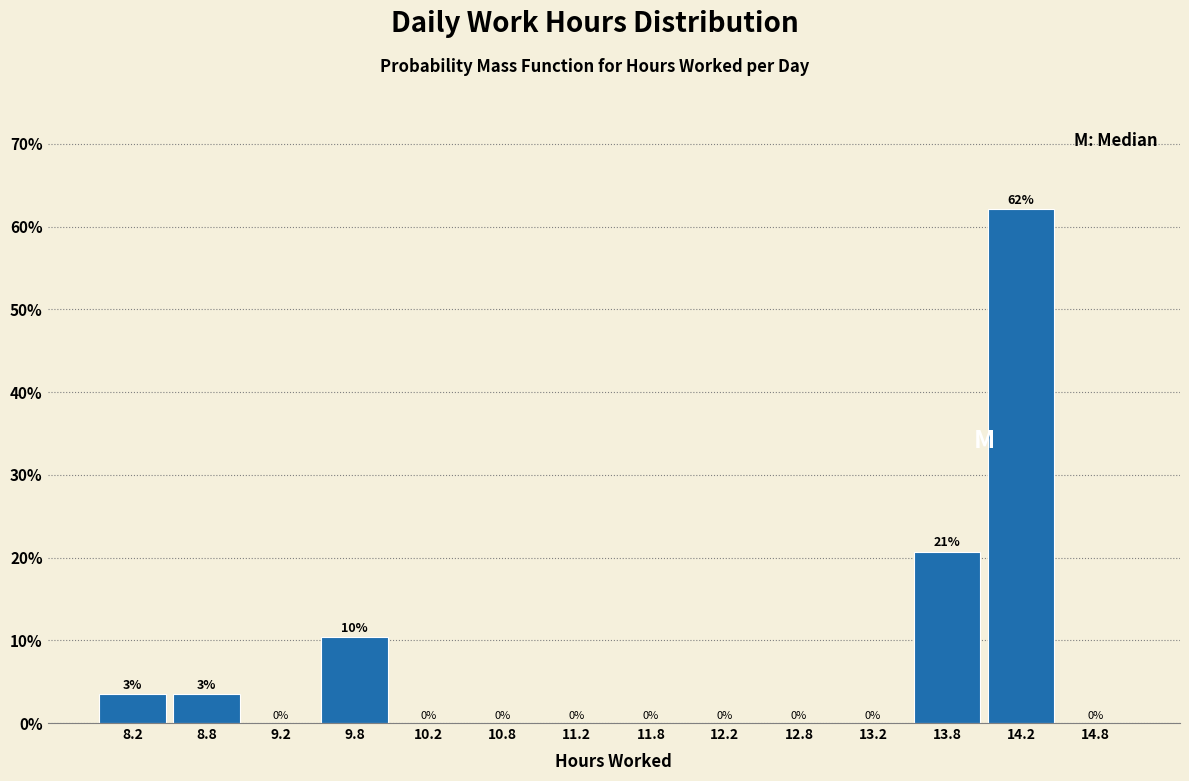

Which range on the x-axis has the tallest bar?

14.0 to 14.5